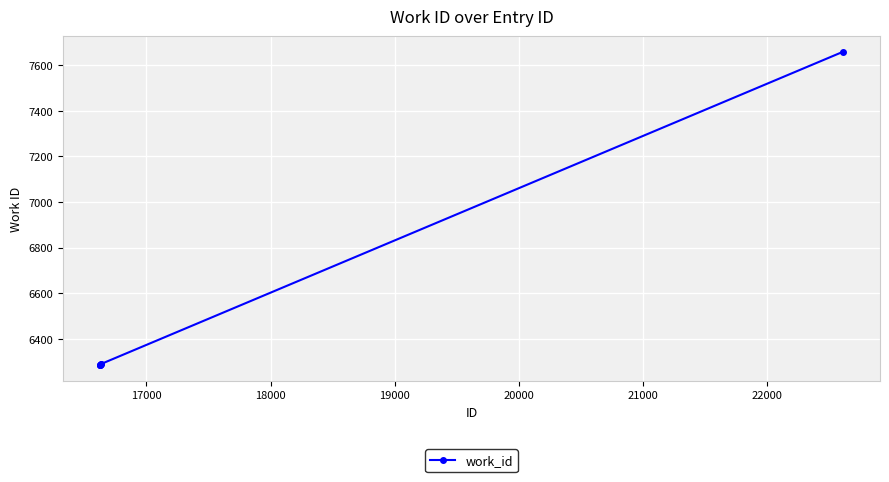

What is the average value?

6516